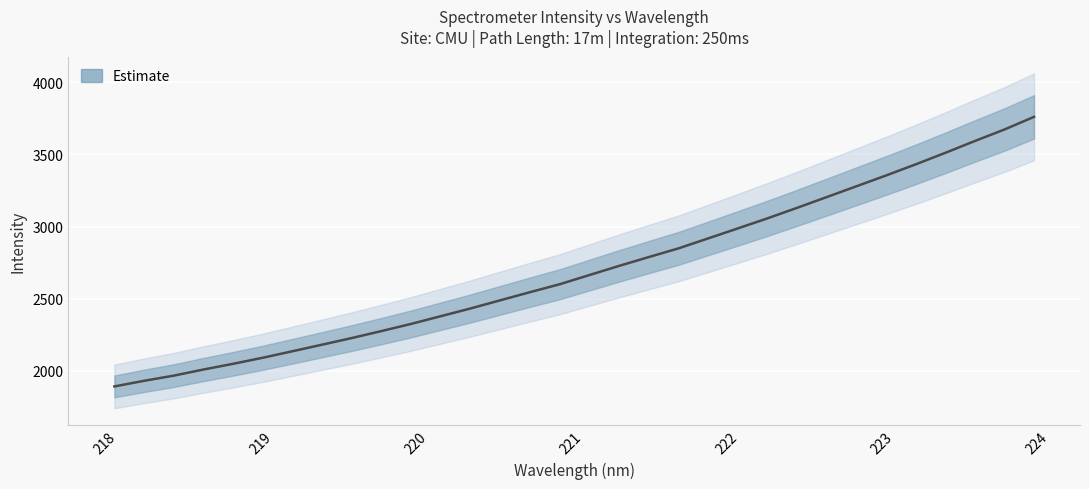

What is the difference between the second highest and minimum values?

1779.2